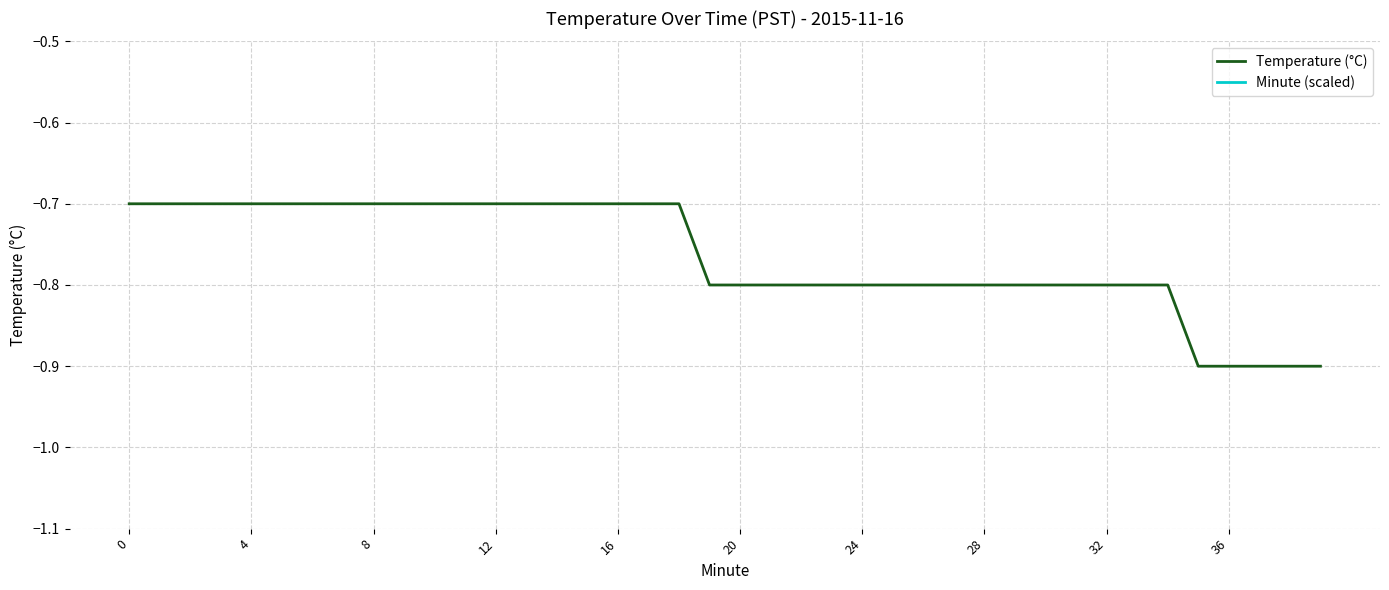

At which category is the sum across all series the highest?

34